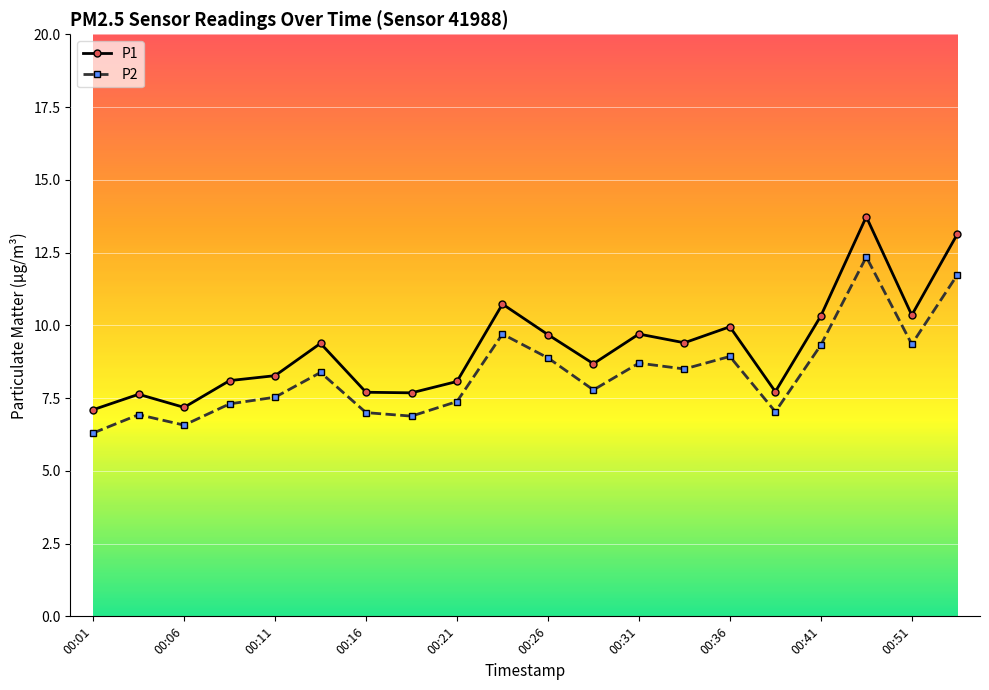

True or false: P2 has more than 1 points higher than both neighbors.

True